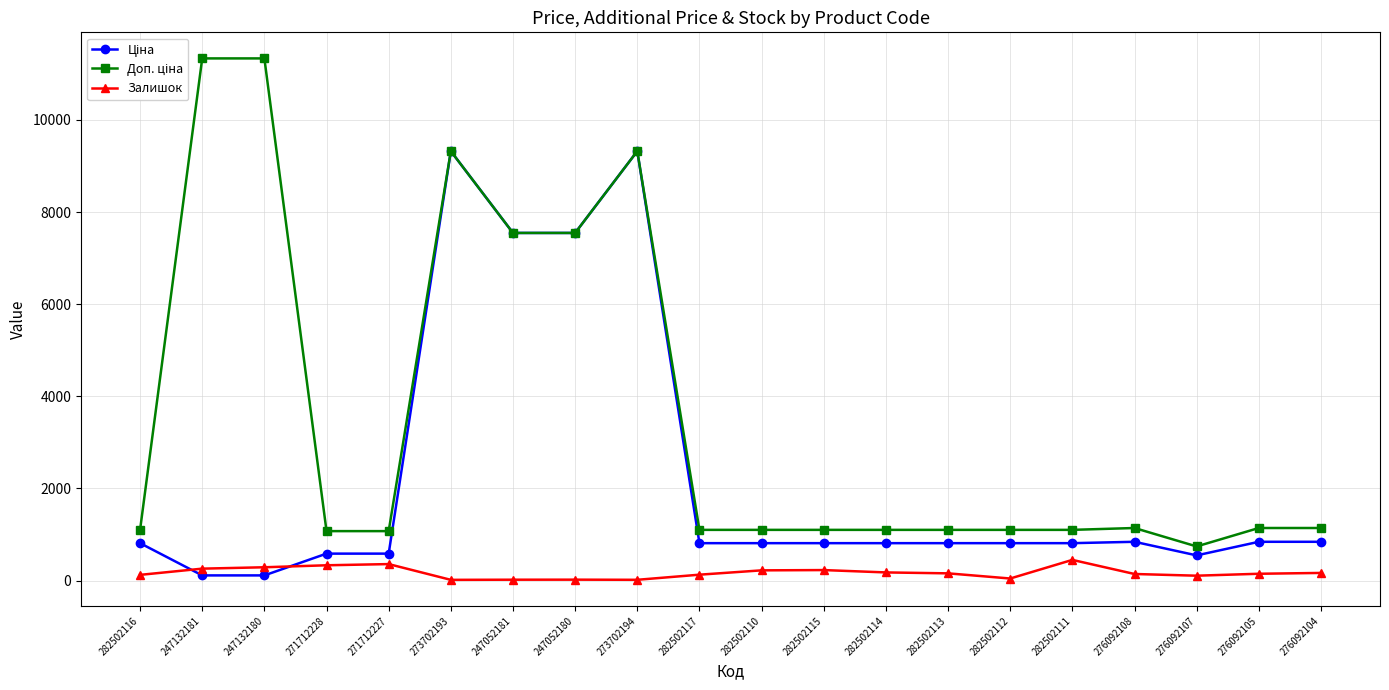

What value does the Залишок series have at 282502113?

158.0